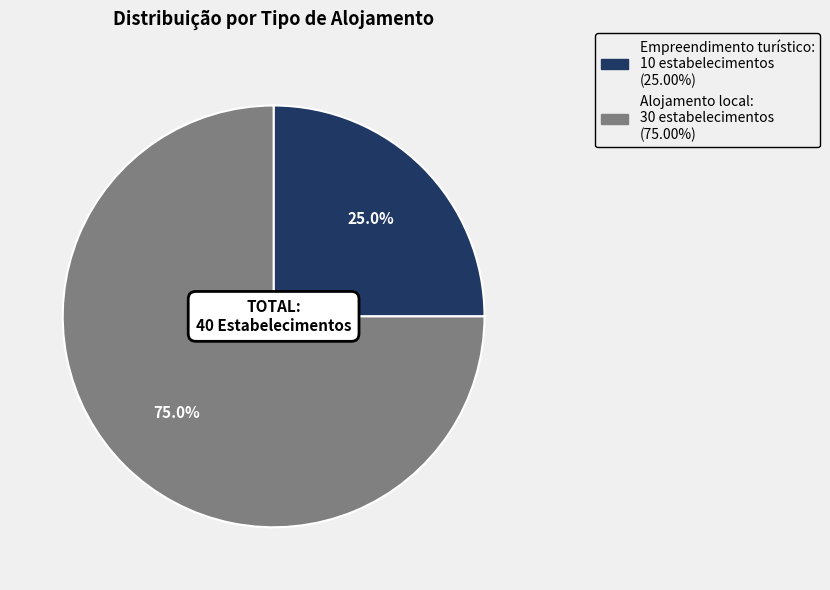

Count the number of slices in the pie.

2